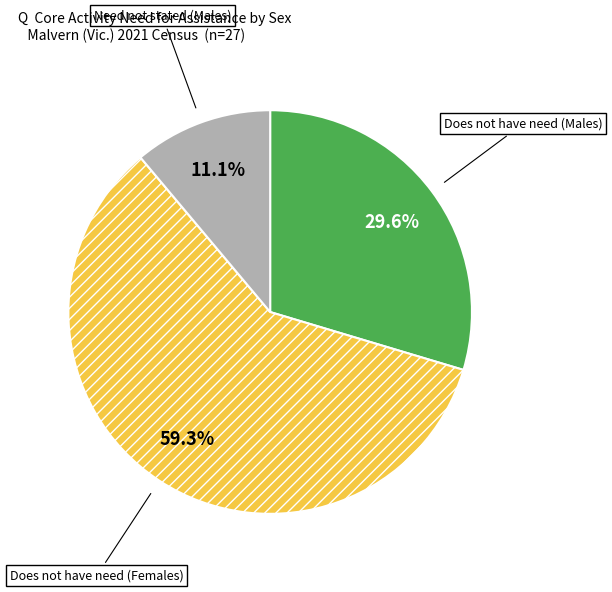

What is the majority slice?

Does not have need (Females)